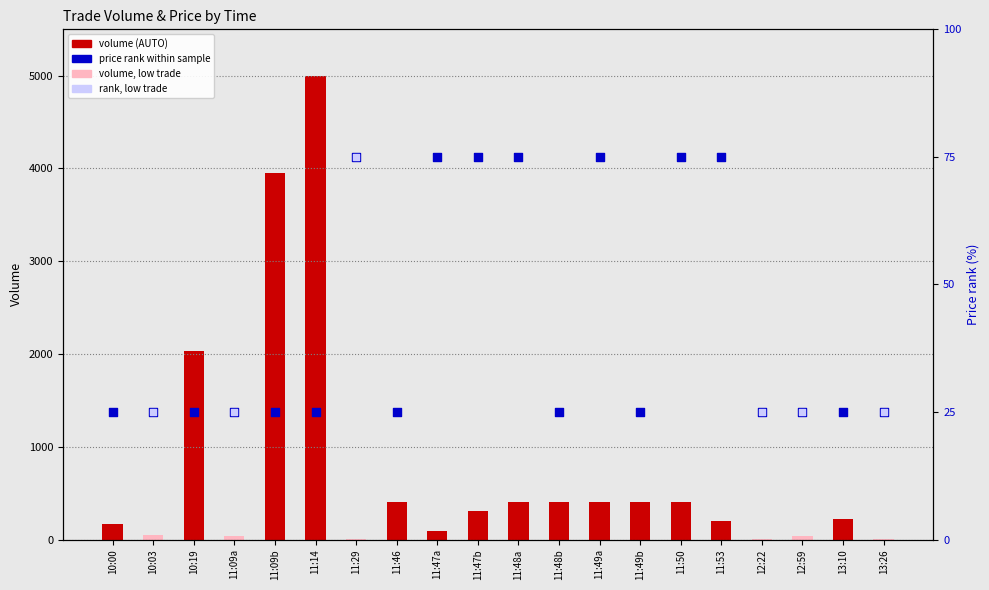

Which series has the largest total across all categories?

Volume